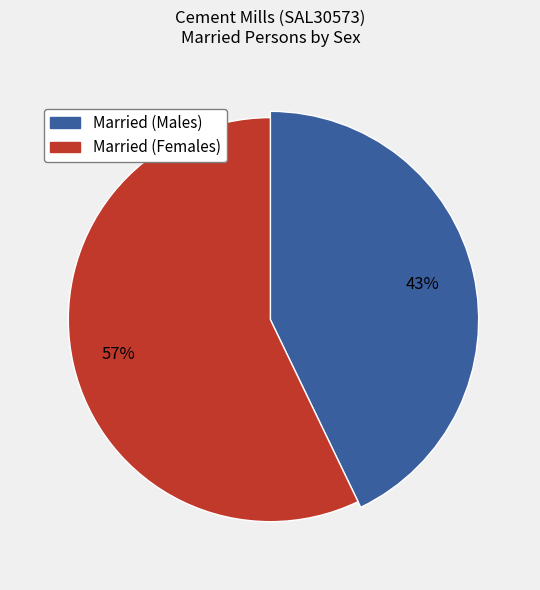

Which category has the biggest portion of the pie?

Married (Females)